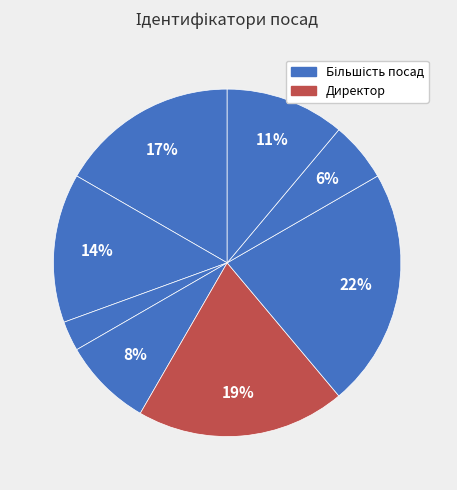

How many slices are in this pie chart?

8